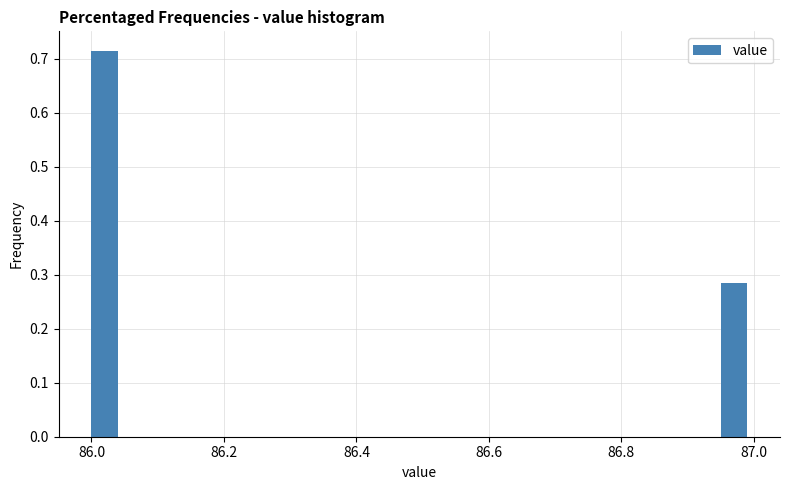

Around what value on the x-axis is the tallest bar? Give the approximate position of its centre, as read against the axis.

86.02